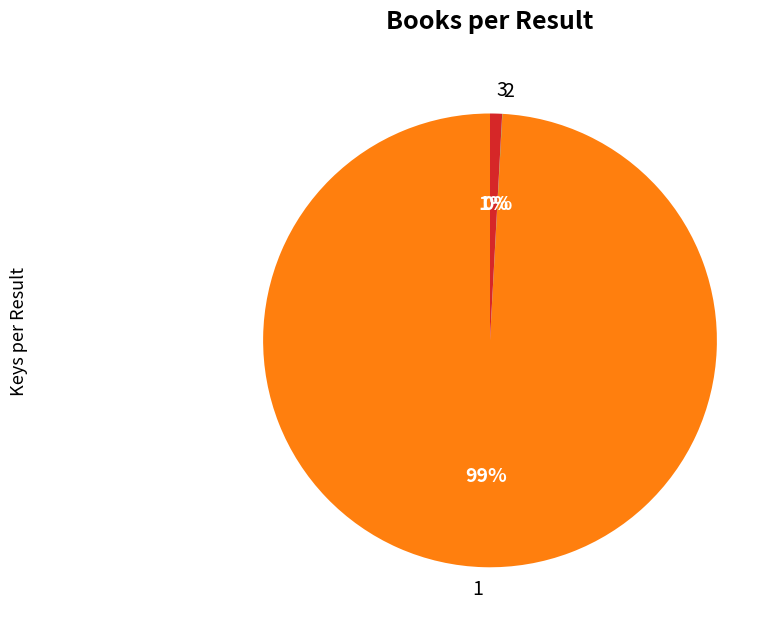

True or false: 3 accounts for 11% of the total.

False